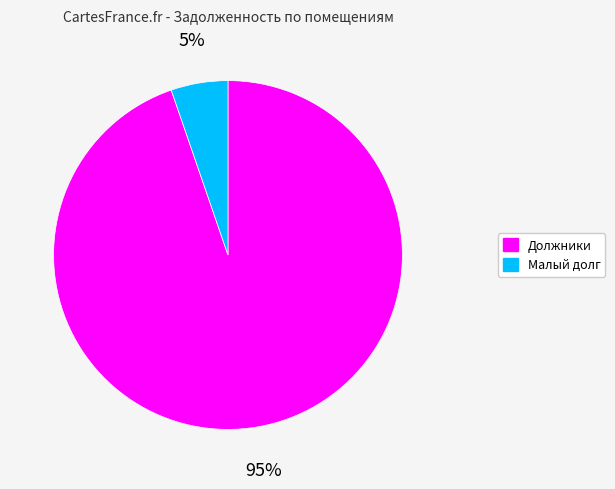

Is it true that Малый долг is 1% of the pie?

False